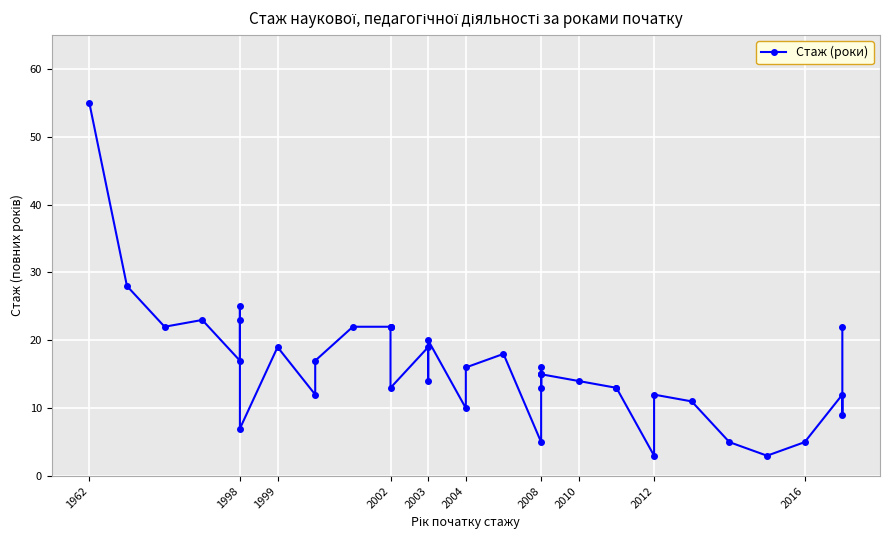

How many data points does each series have?

40